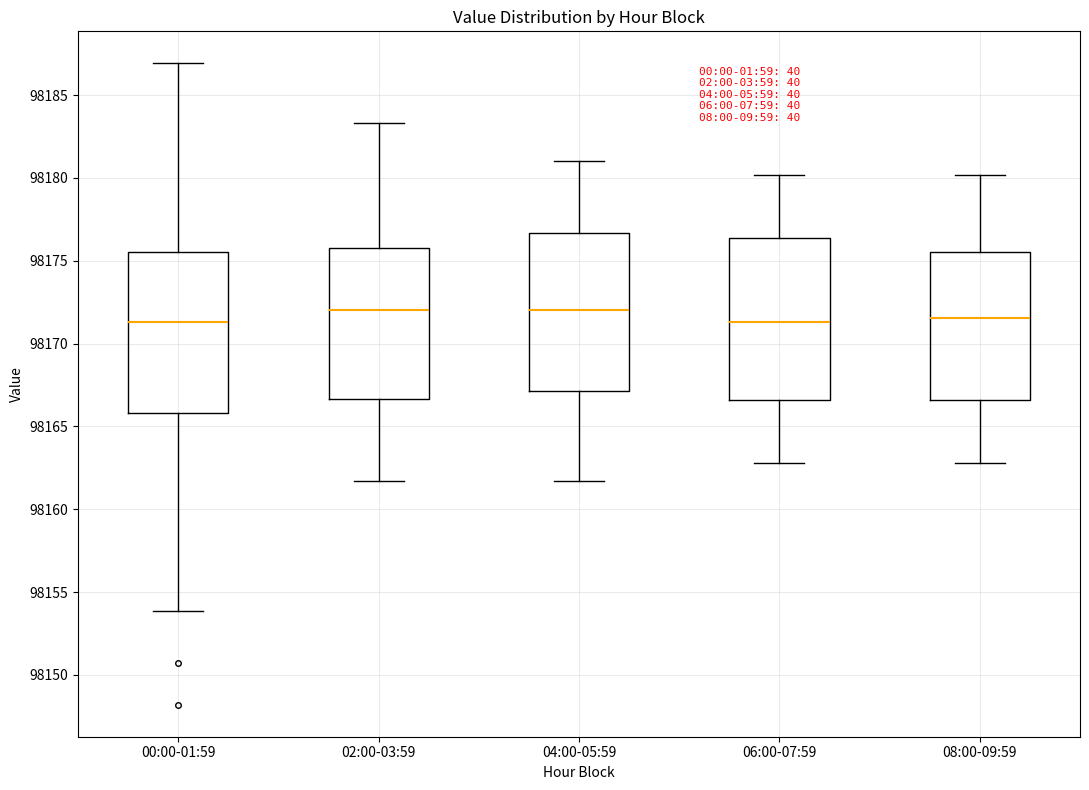

Where does the median line of the box for 00:00-01:59 sit on the y-axis? The values are not printed on the chart, so give them approximately, as read against the axis.

98171.5